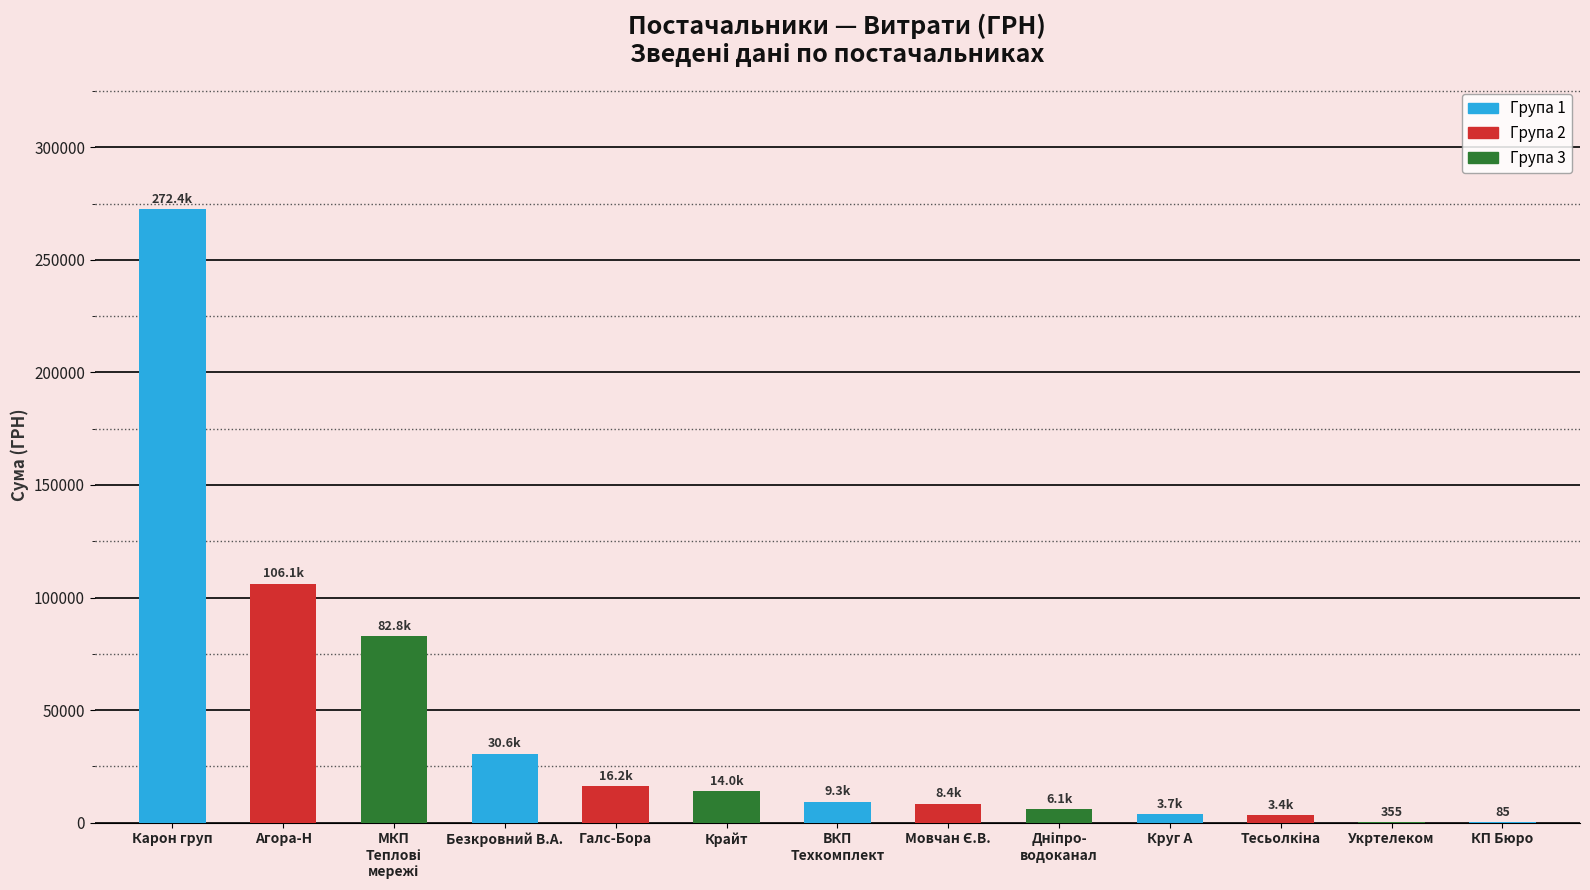

How many data points does each series have?

13